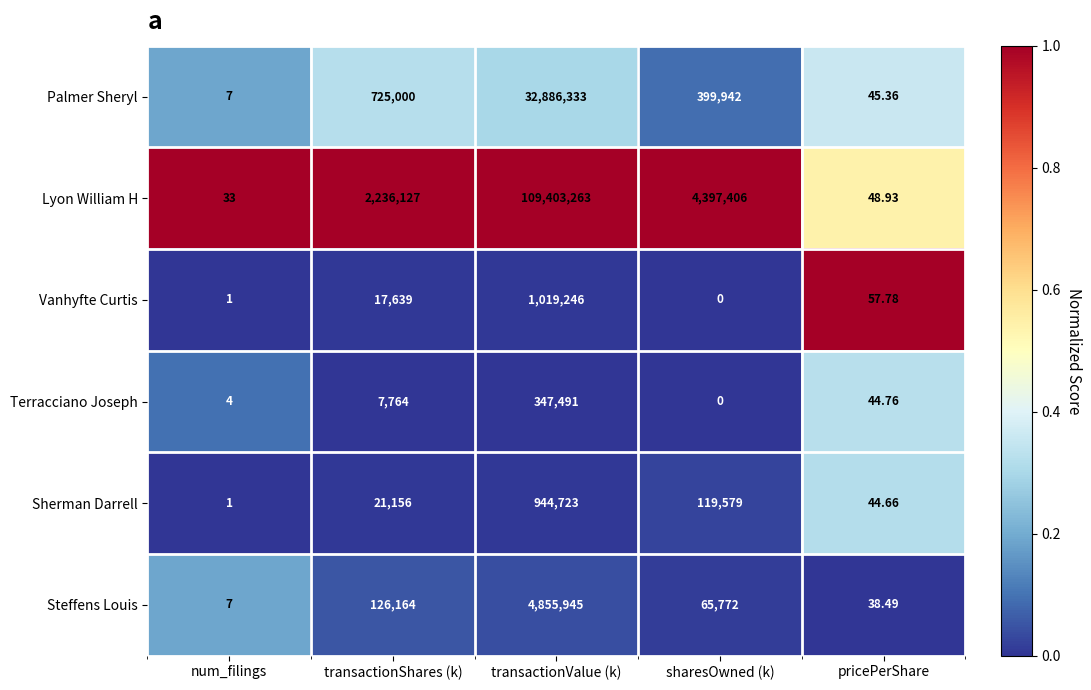

Which label corresponds to the smallest value in the chart?

sharesOwned (k)